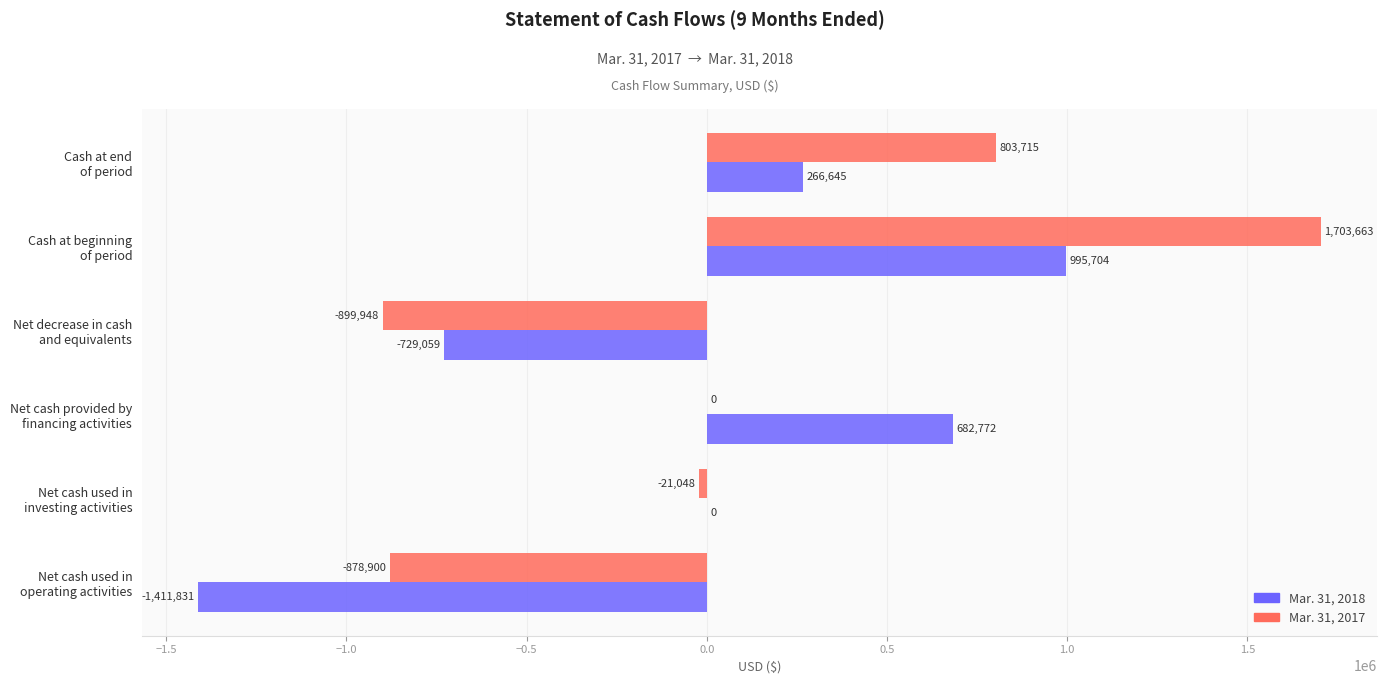

What are all the series names shown in the legend?

Mar. 31, 2018, Mar. 31, 2017